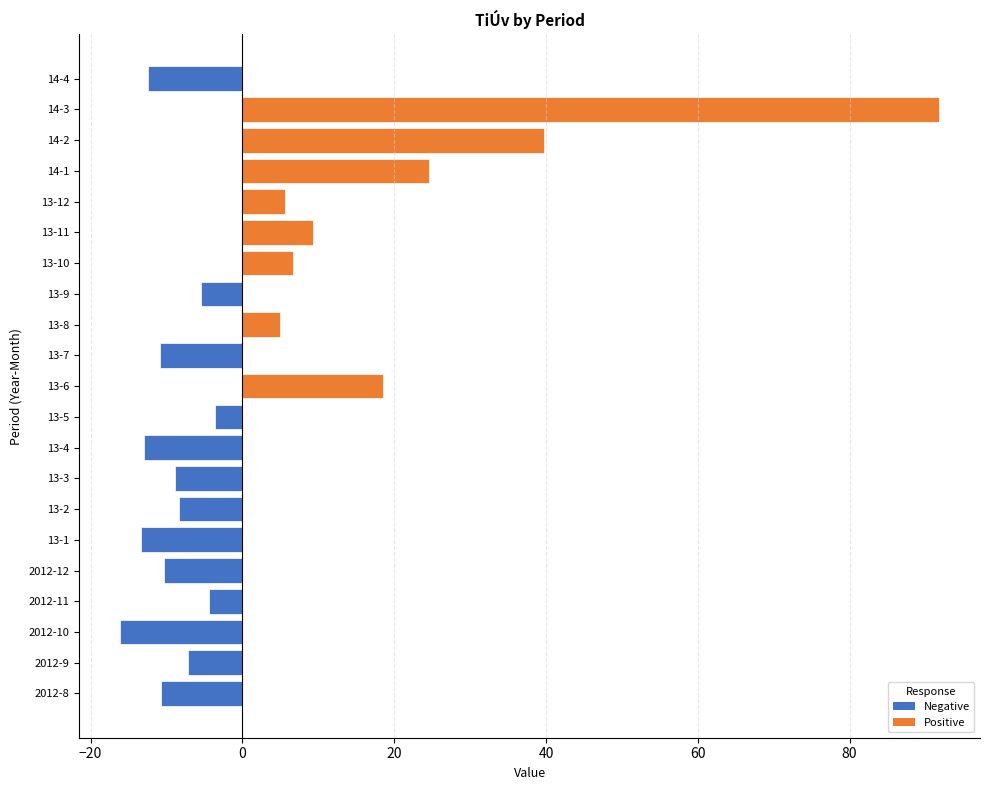

Is it true that the value at 14-2 is 24.6?

False